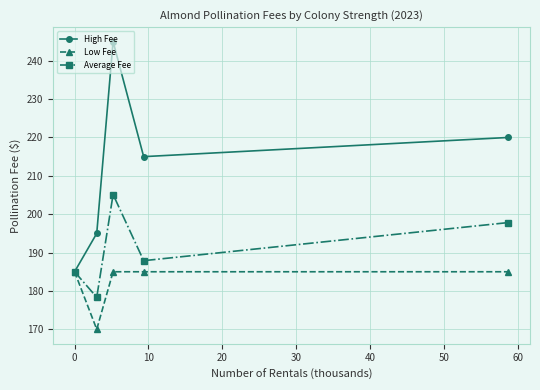

What is the maximum value shown in the chart?

245.0